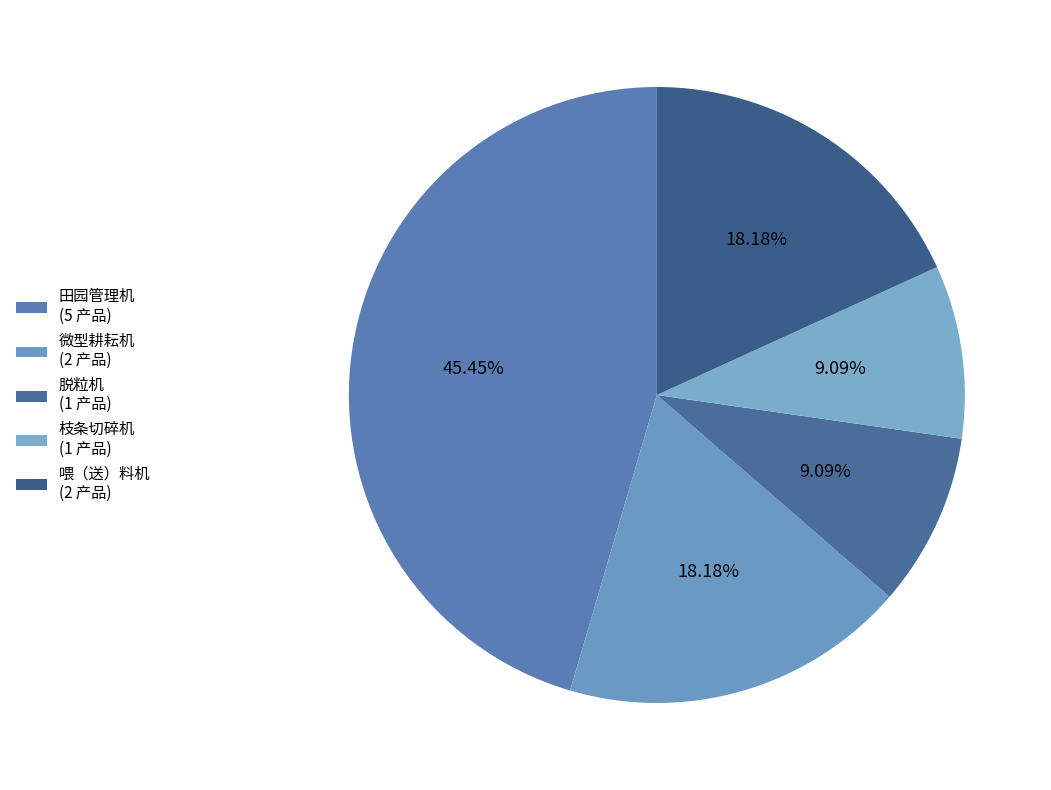

Count the number of slices in the pie.

5